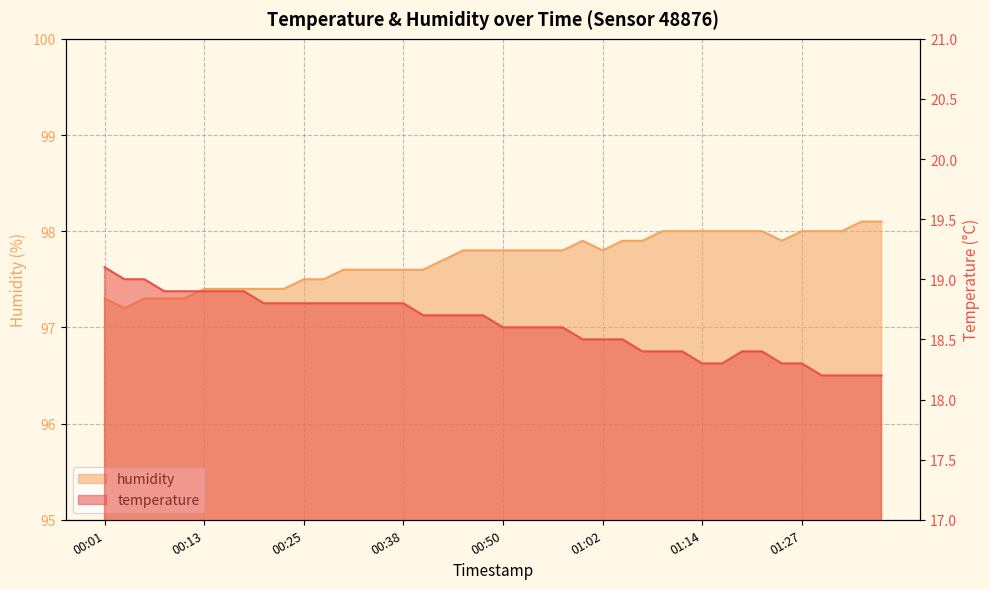

What are all the series names shown in the legend?

temperature, humidity